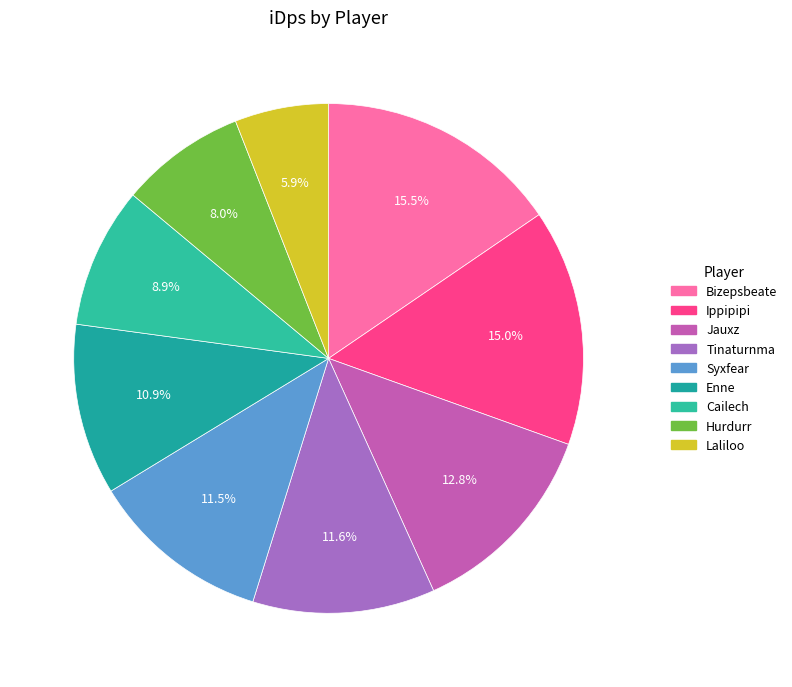

Is there a majority slice in this chart?

No